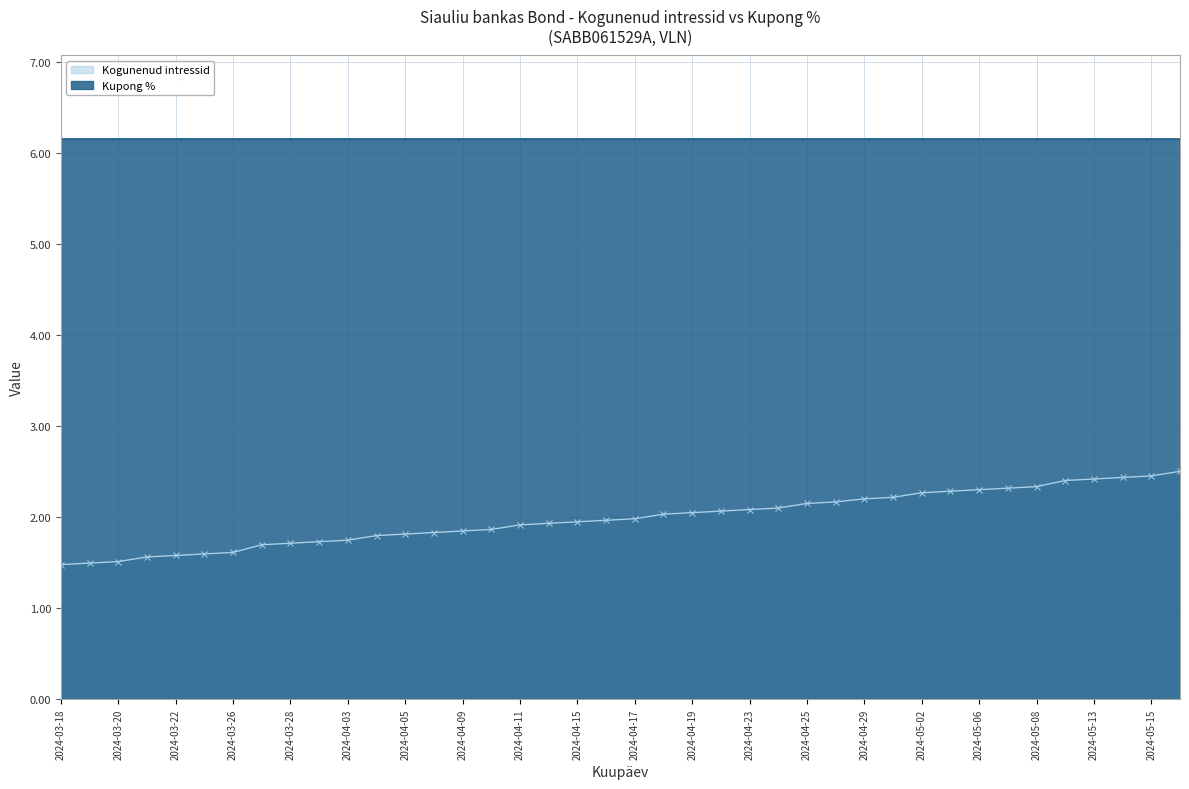

What is the difference between the maximum and minimum values?

1.0